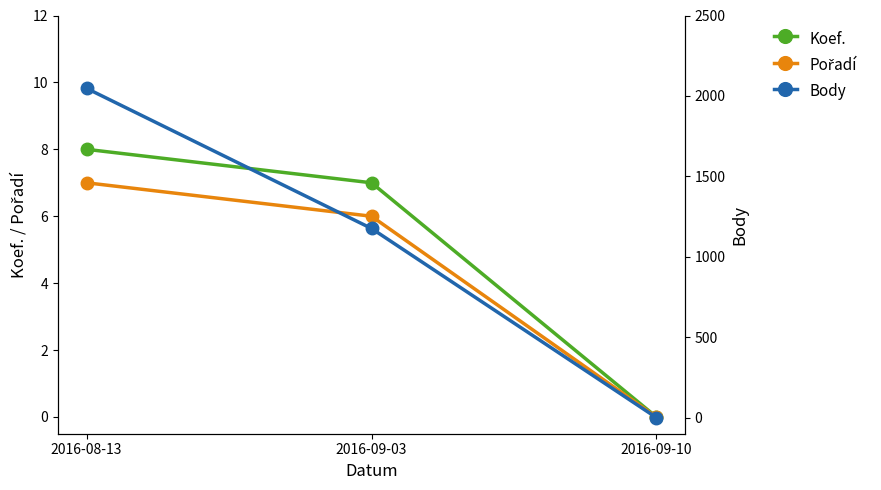

What position from the right is 2016-09-10?

1